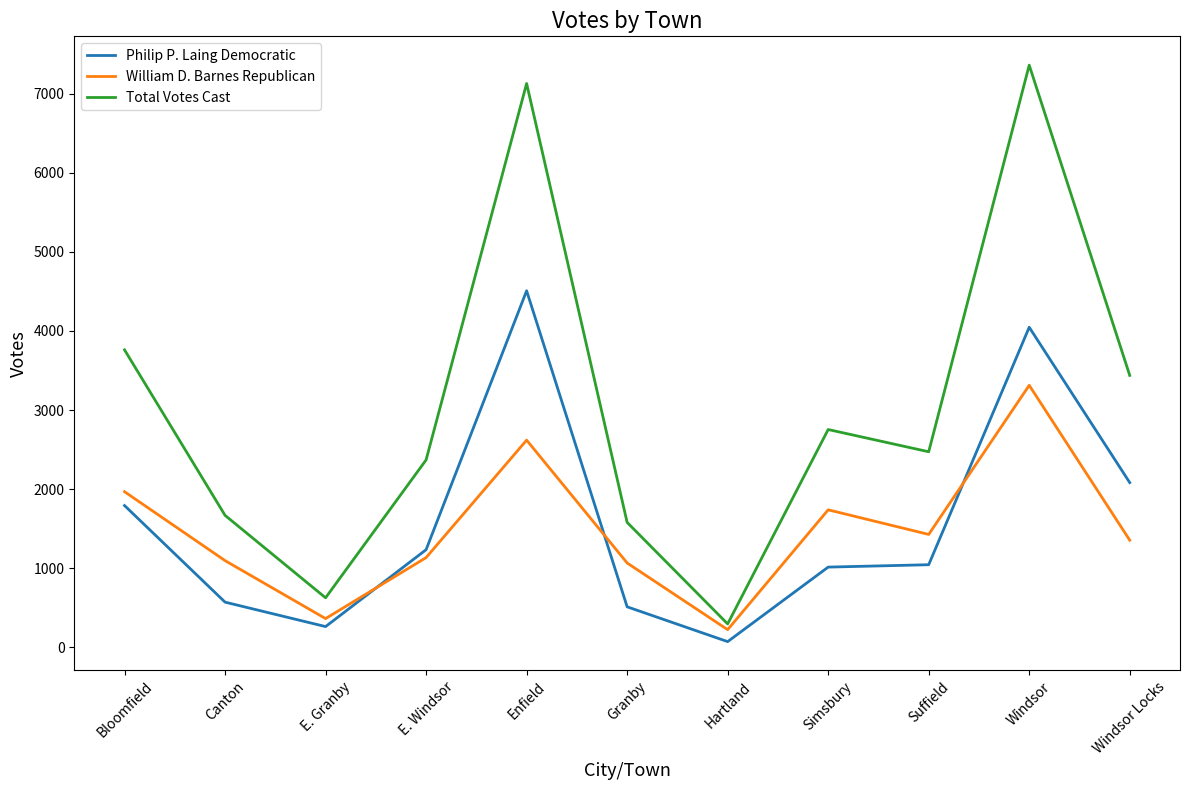

What is the total value across all series at Windsor Locks?

6876